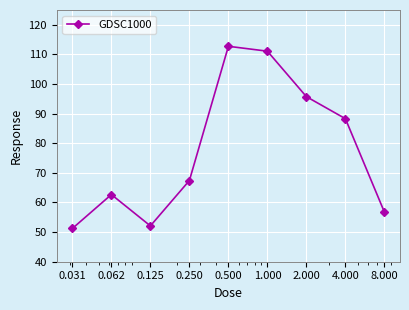

True or false: the data has more than 1 interior local peaks.

True